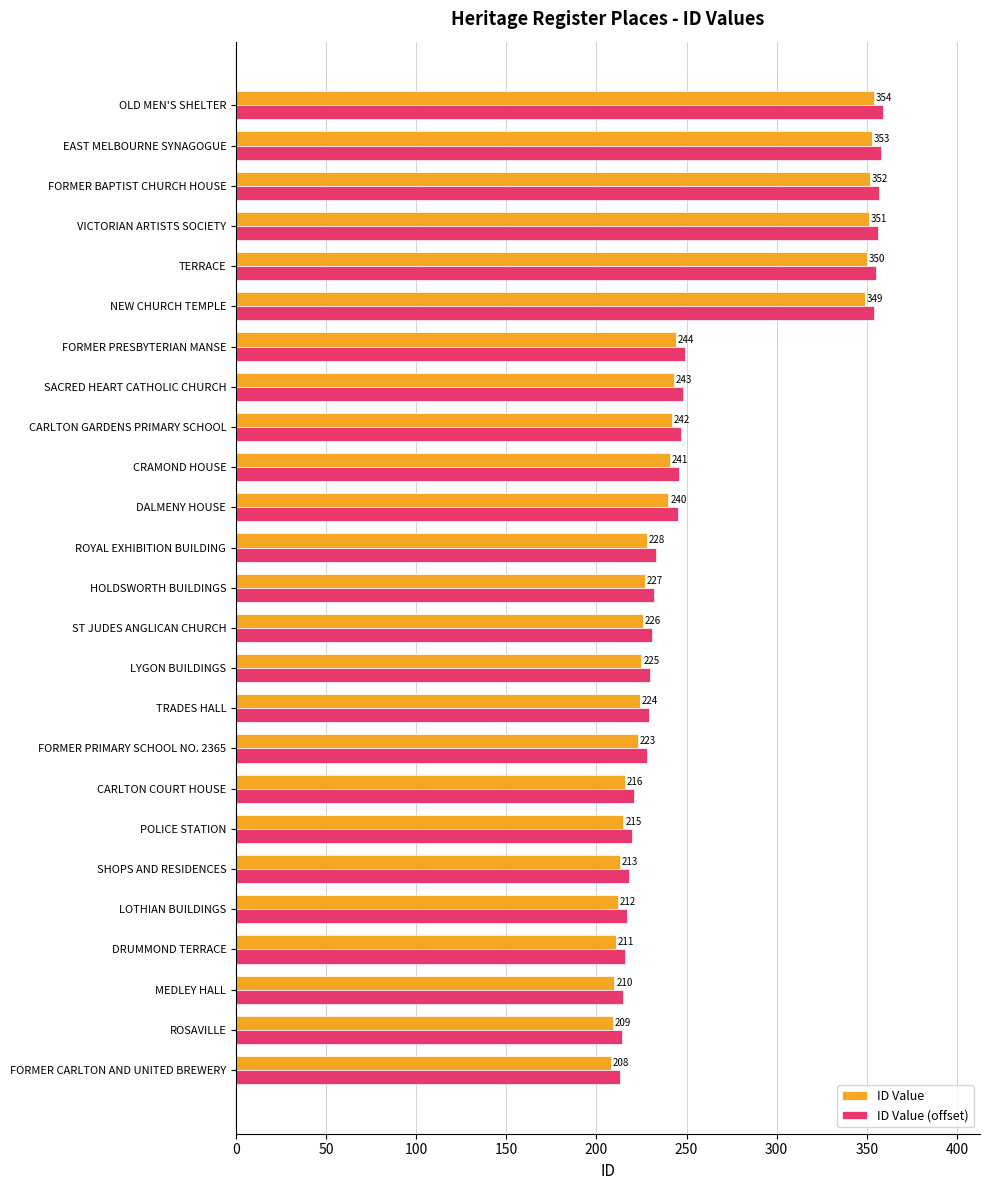

At which category is the sum across all series the highest?

OLD MEN'S SHELTER